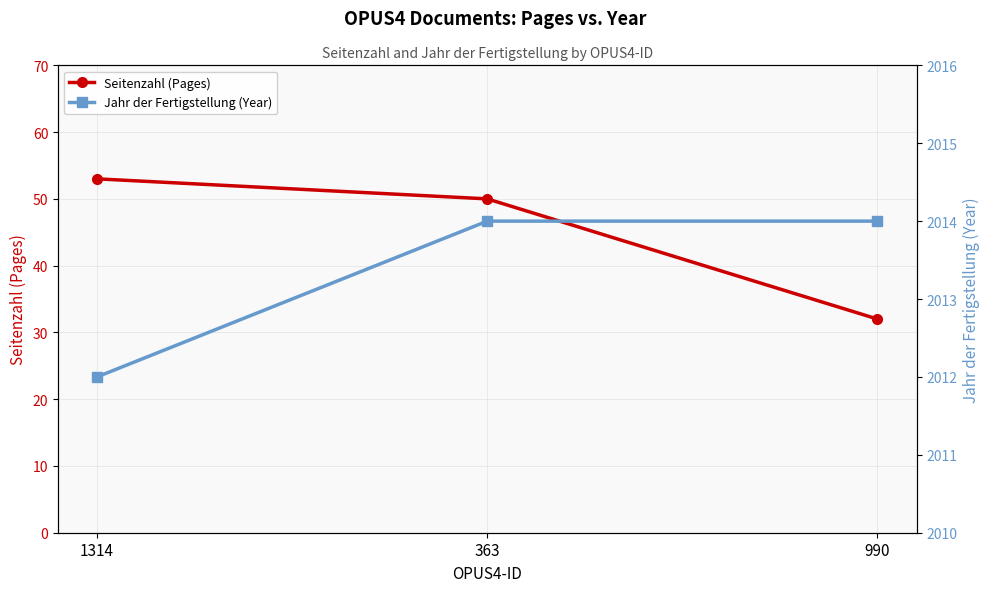

What is the average value of the Jahr der Fertigstellung (Year) series?

2013